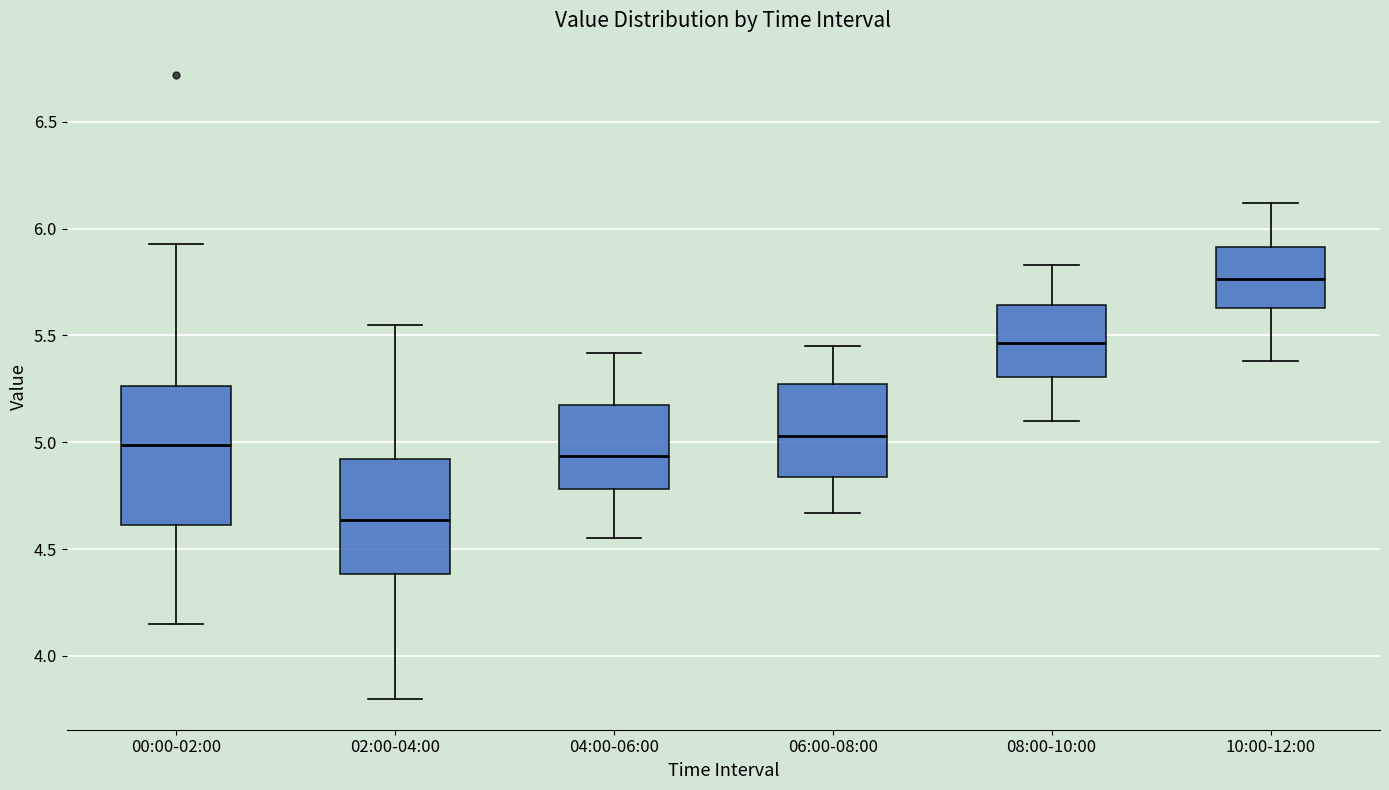

Reading left to right, read every box against the y-axis: the position of its median line, the range the box covers, and the ends of its whiskers. The values are not printed on the chart, so give them approximately, as read against the axis.

00:00-02:00: median 5.00, box 4.60 to 5.25, whiskers 4.15 to 5.95
02:00-04:00: median 4.65, box 4.40 to 4.90, whiskers 3.80 to 5.55
04:00-06:00: median 4.95, box 4.80 to 5.15, whiskers 4.55 to 5.40
06:00-08:00: median 5.05, box 4.85 to 5.25, whiskers 4.65 to 5.45
08:00-10:00: median 5.45, box 5.30 to 5.65, whiskers 5.10 to 5.85
10:00-12:00: median 5.75, box 5.65 to 5.90, whiskers 5.40 to 6.10